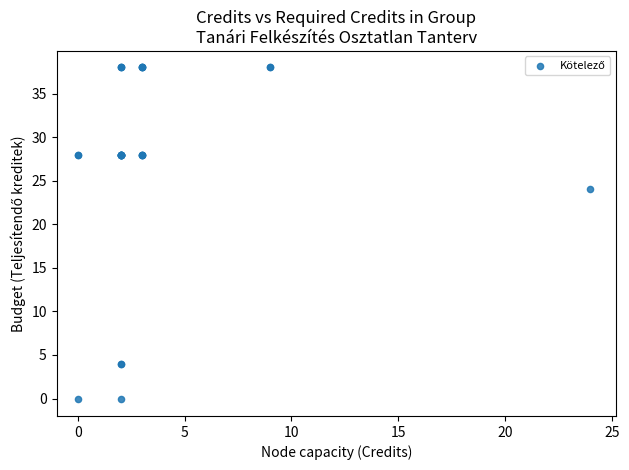

What Y value in the scatter plot is closest to 19?

24